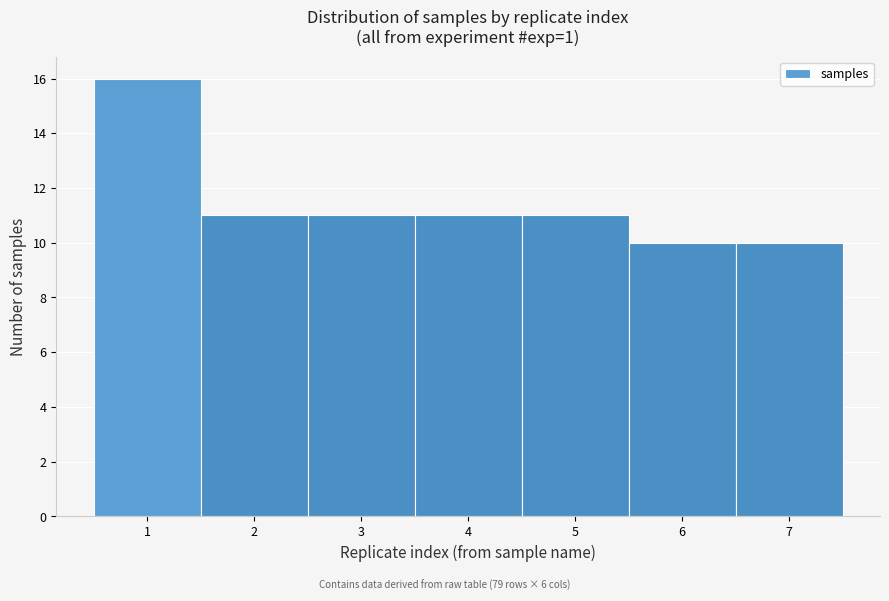

What is the height of the bar covering 5.5 to 6.5 on the x-axis? The values are not printed on the chart, so give them approximately, as read against the axis.

10